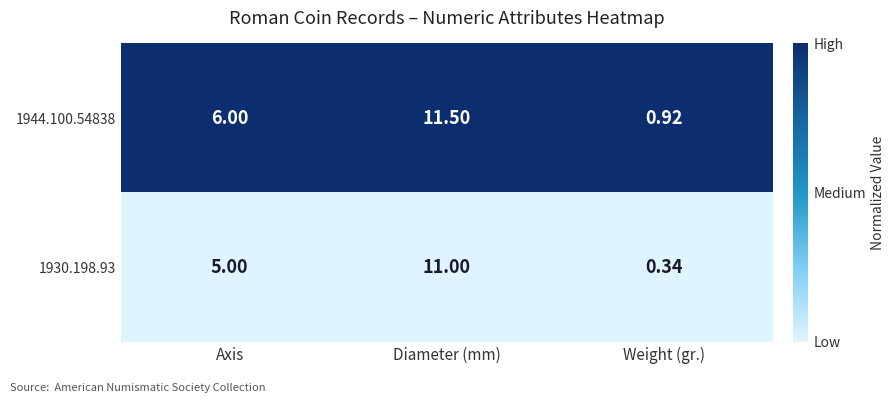

Is the value of 1930.198.93 at Diameter (mm) greater than the value of 1944.100.54838 at Diameter (mm)?

No